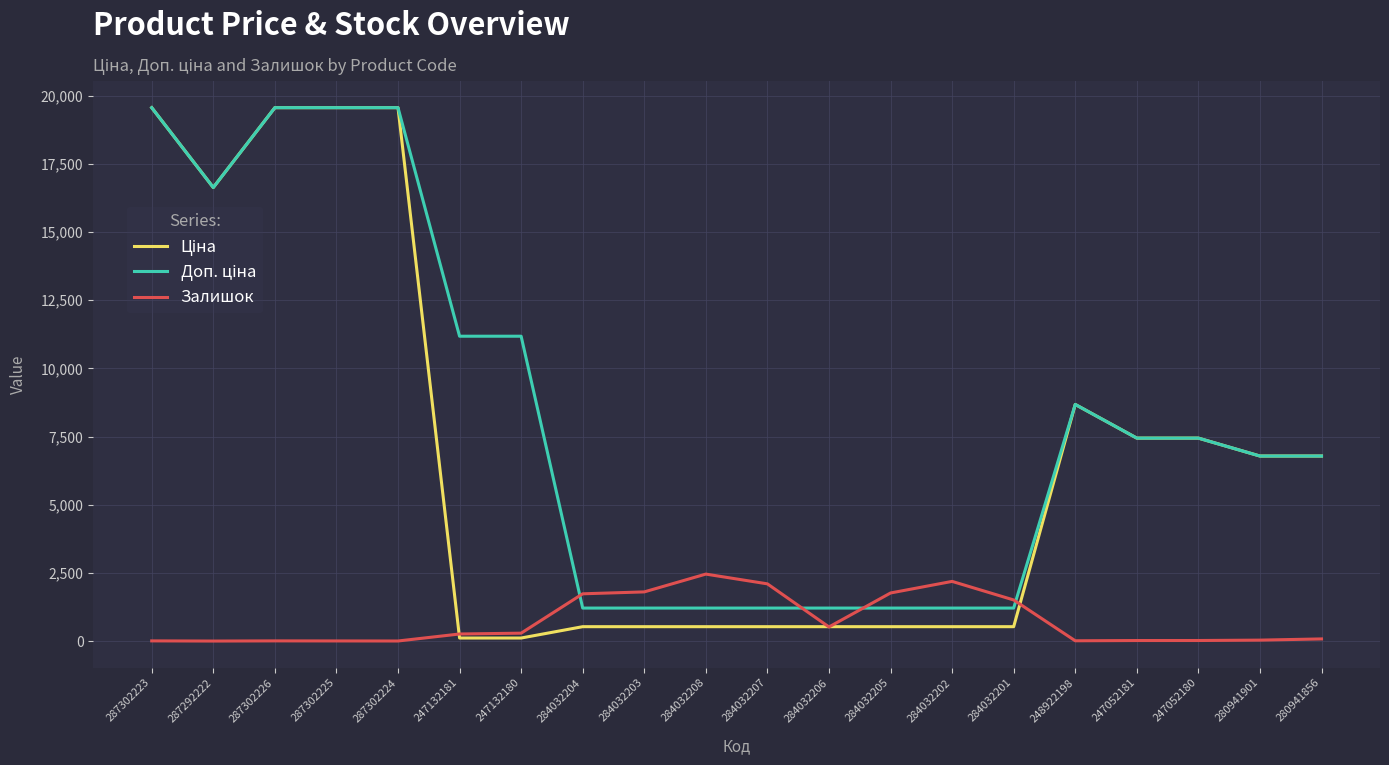

At which label is Залишок closest to 1229?

284032201